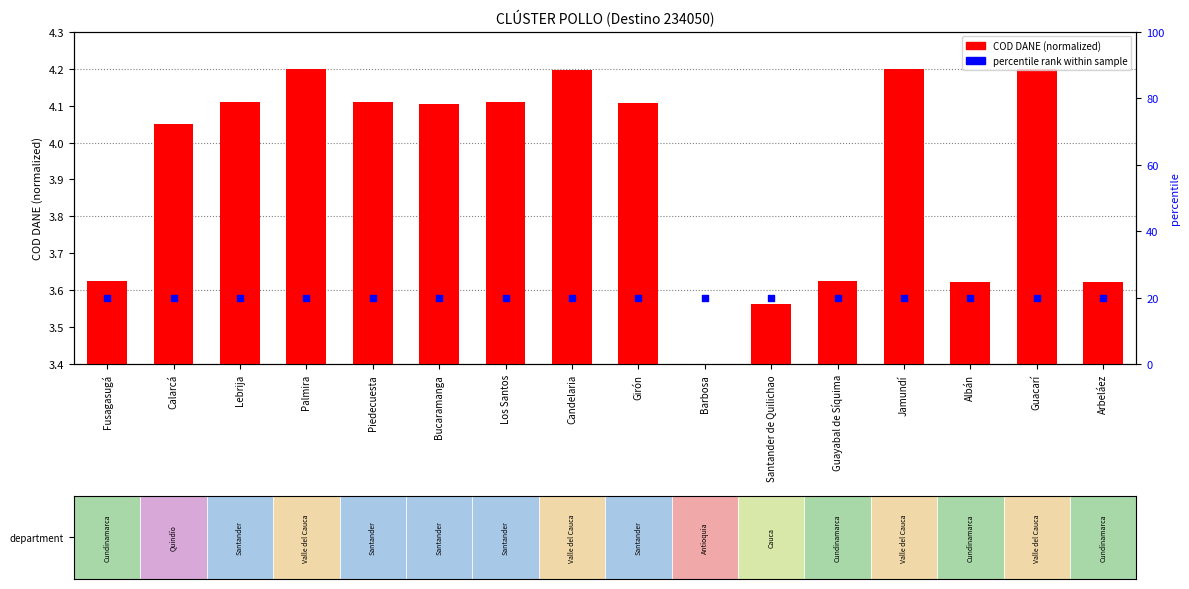

Which series contains the lowest Y value?

COD DANE (normalized)